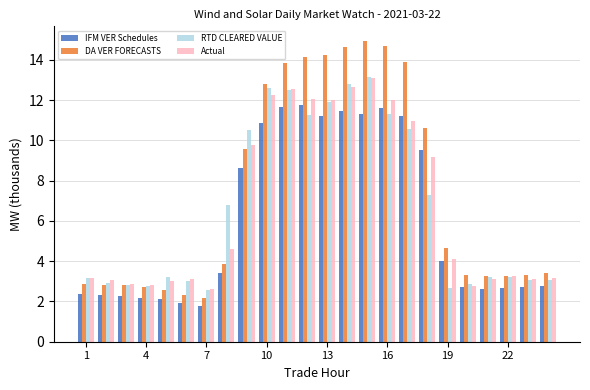

What is the difference between the maximum and second lowest values in the Actual series?

10.3